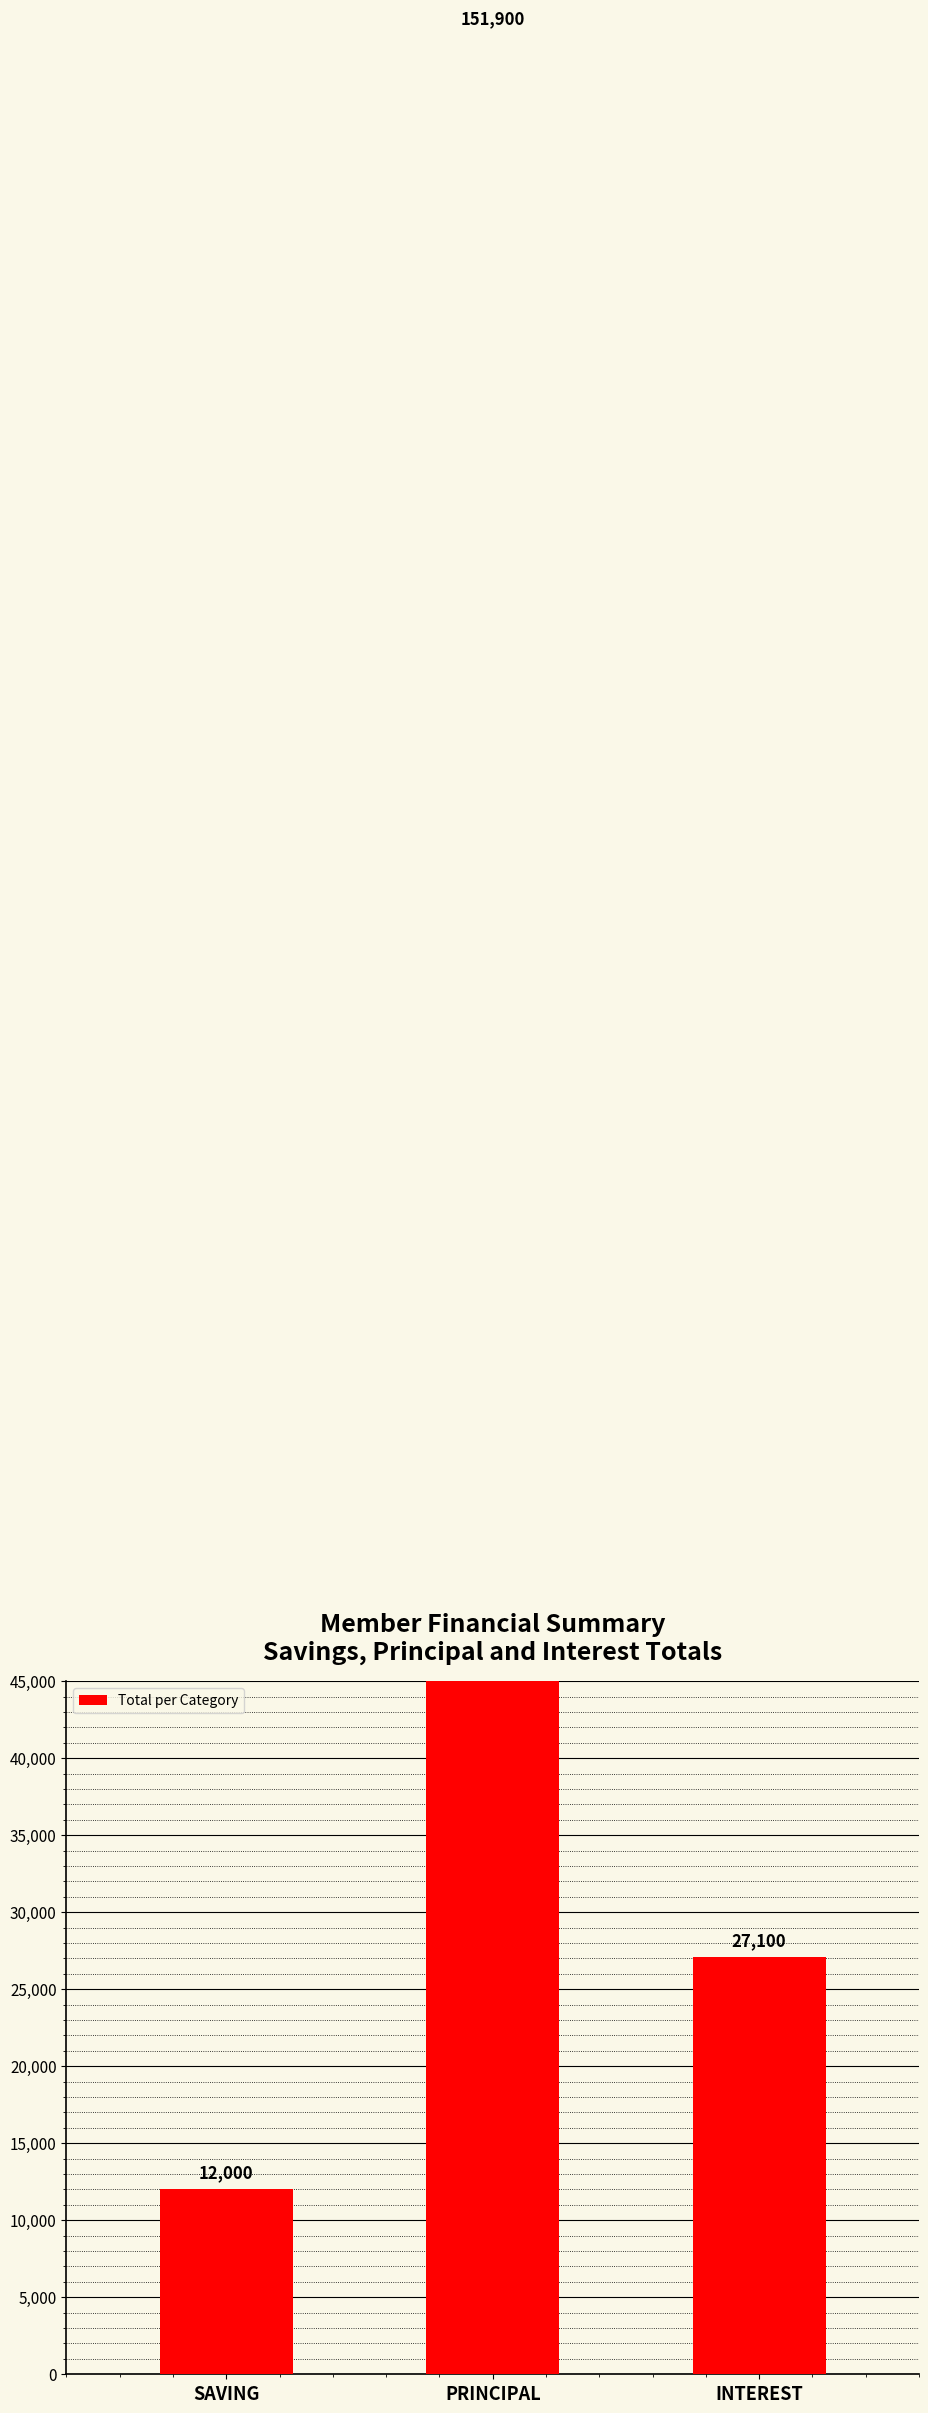

How many values are between 12000 and 151900?

3